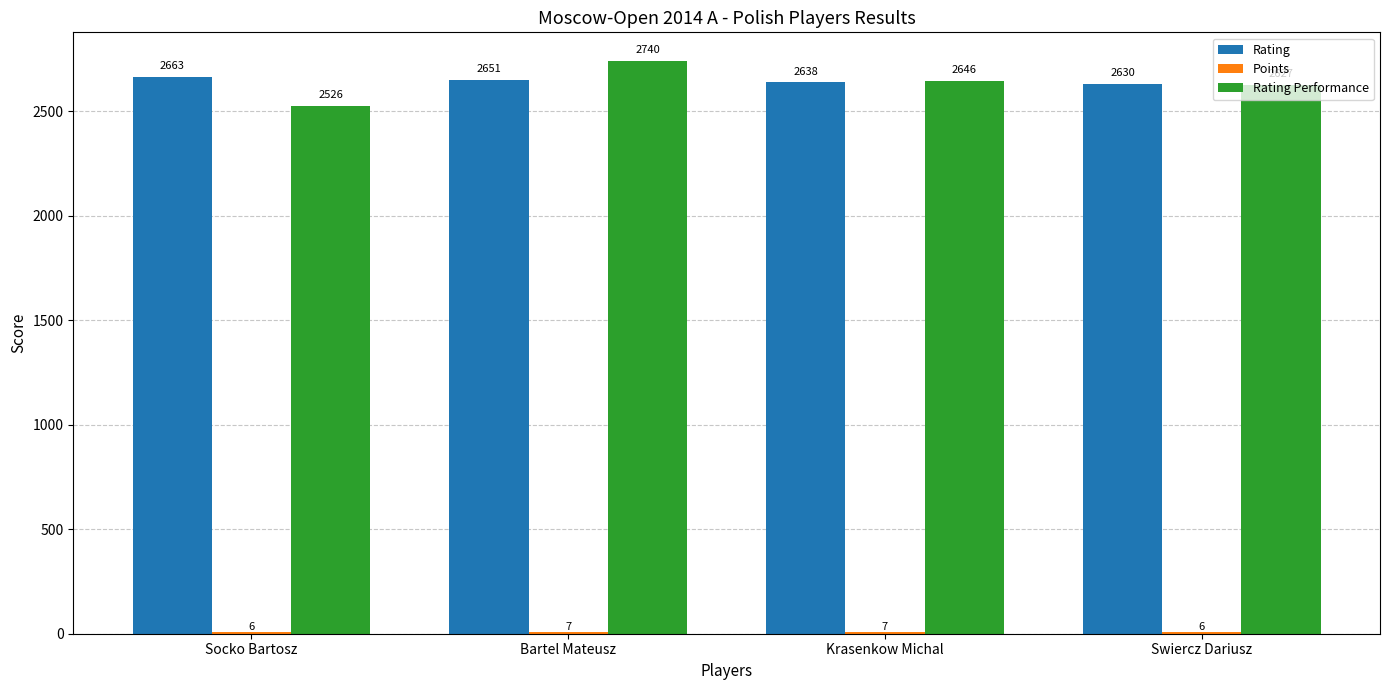

Does the chart contain stacked bars?

No